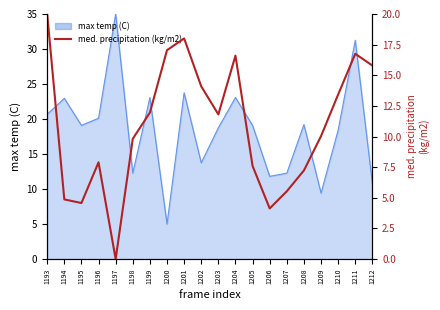

Approximately how many times larger is the value at 1206 compared to 1205?

0.5